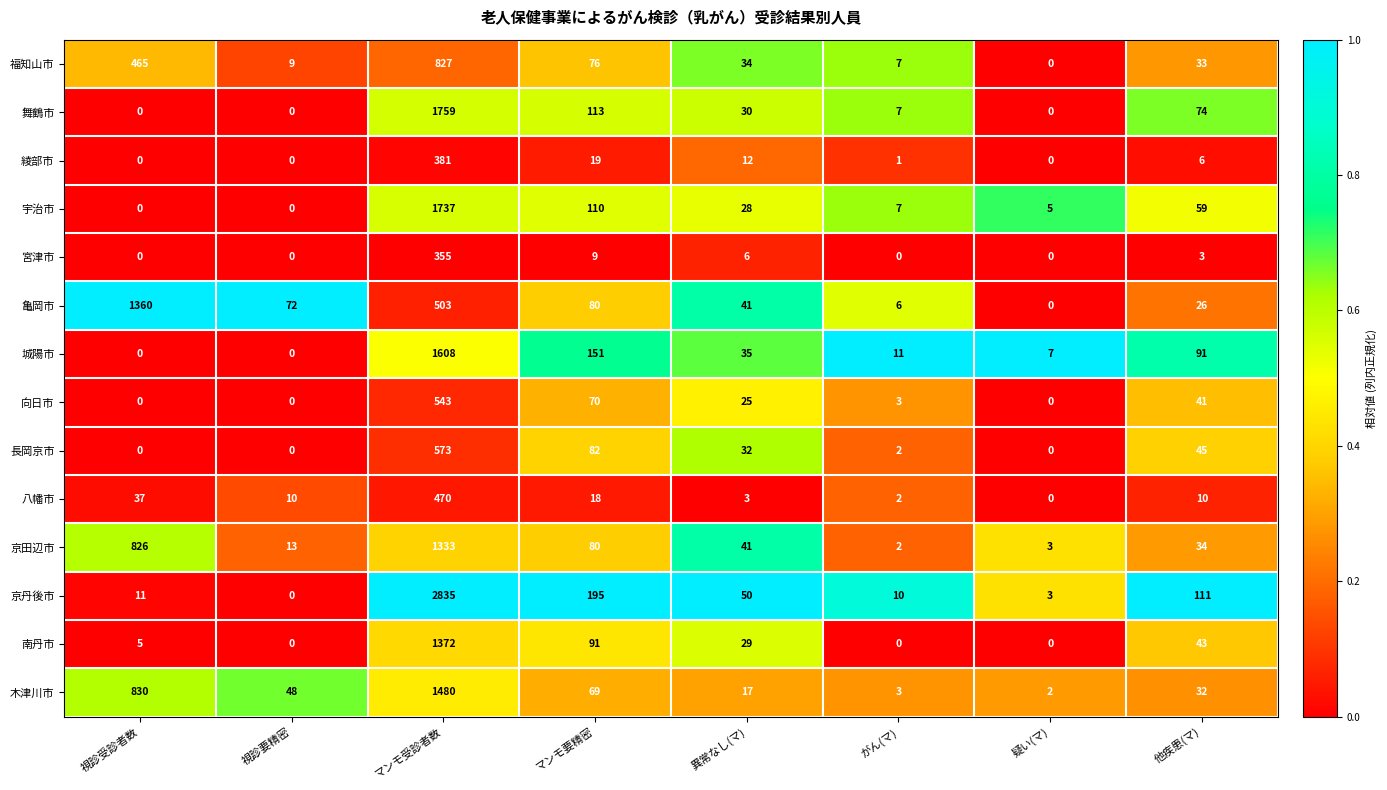

Rank the series by their maximum value, from highest to lowest.

京丹後市, 舞鶴市, 宇治市, 城陽市, 木津川市, 南丹市, 亀岡市, 京田辺市, 福知山市, 長岡京市, 向日市, 八幡市, 綾部市, 宮津市